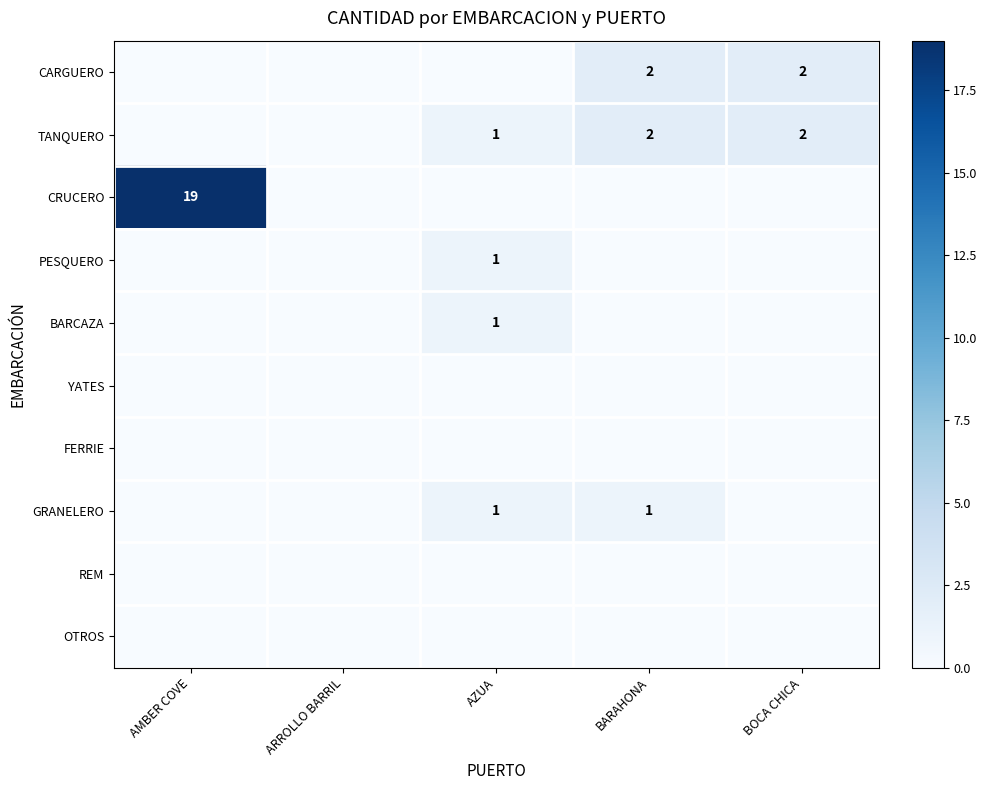

What is the average value of the CRUCERO series?

4